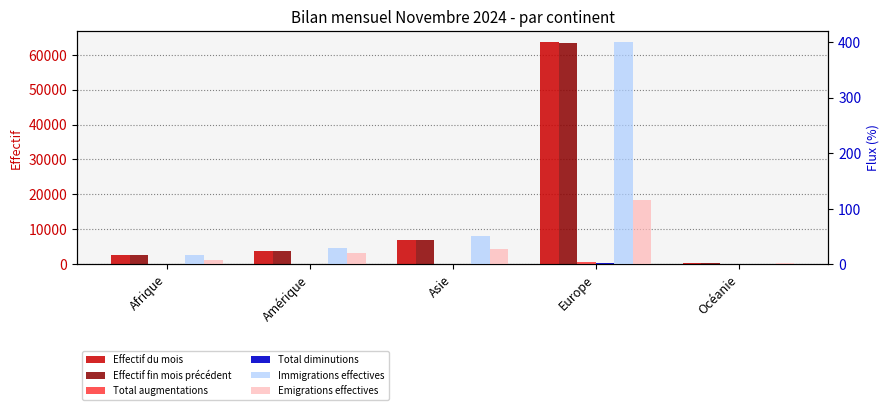

True or false: Emigrations effectives has a value of 33 at Amérique.

False